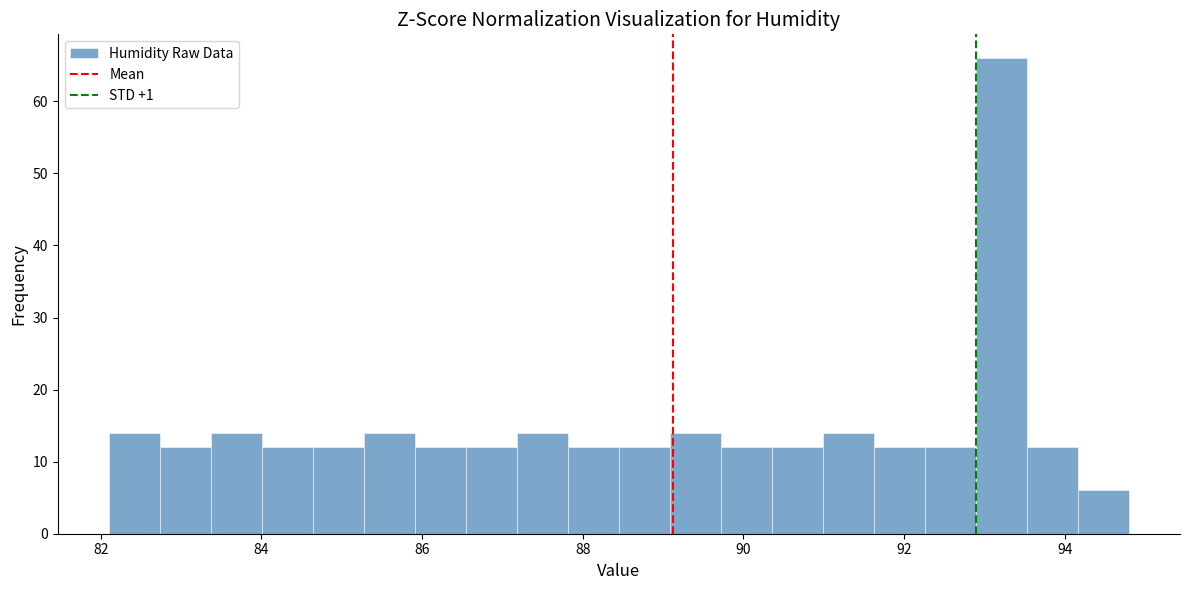

Read against the x-axis, roughly where is the centre of the tallest bar?

93.2